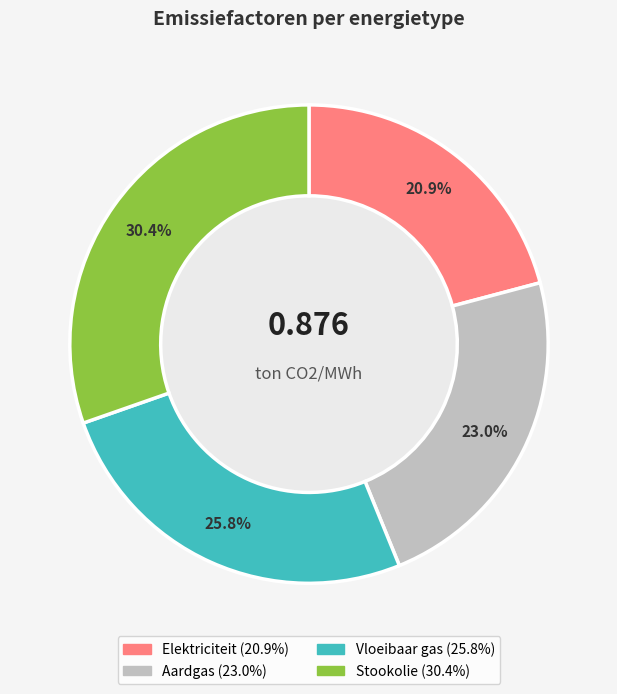

Does any single category account for the majority?

No